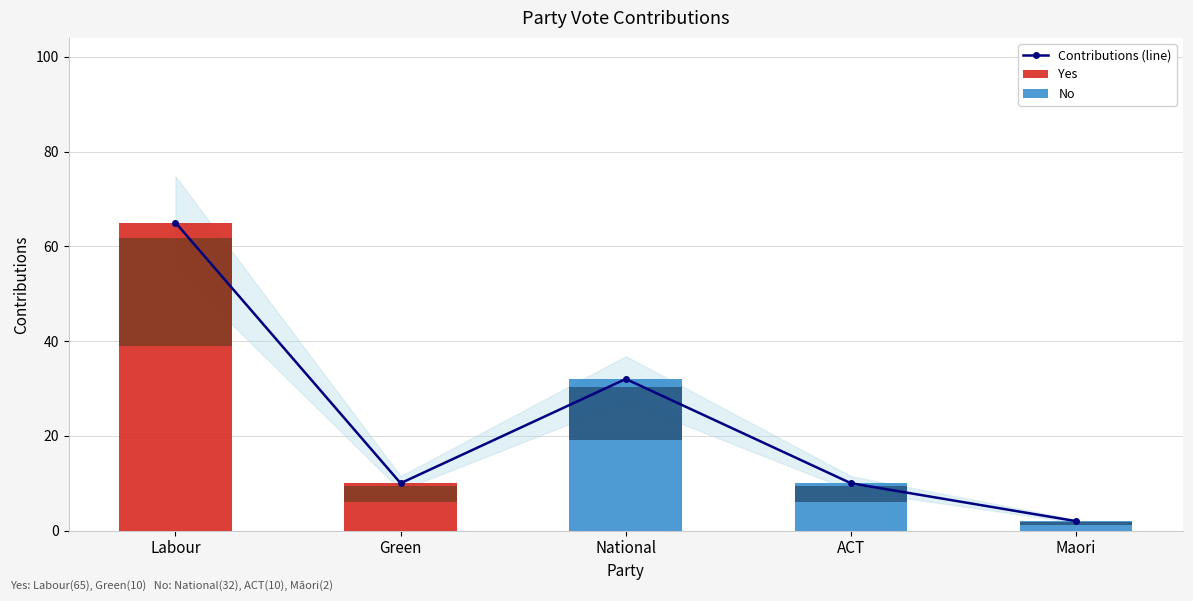

Rank the series by their maximum value, from highest to lowest.

Contributions (line), Yes, No